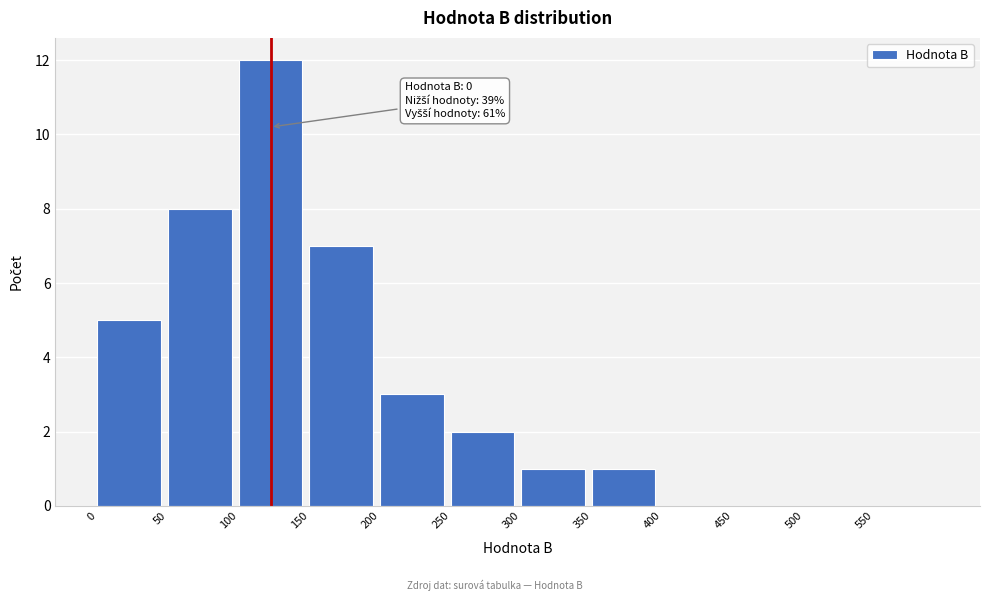

Reading left to right, list all the values displayed in this chart.

0=5	50=8	100=12	150=7	200=3	250=2	300=1	350=1	400=0	450=0	500=0	550=0